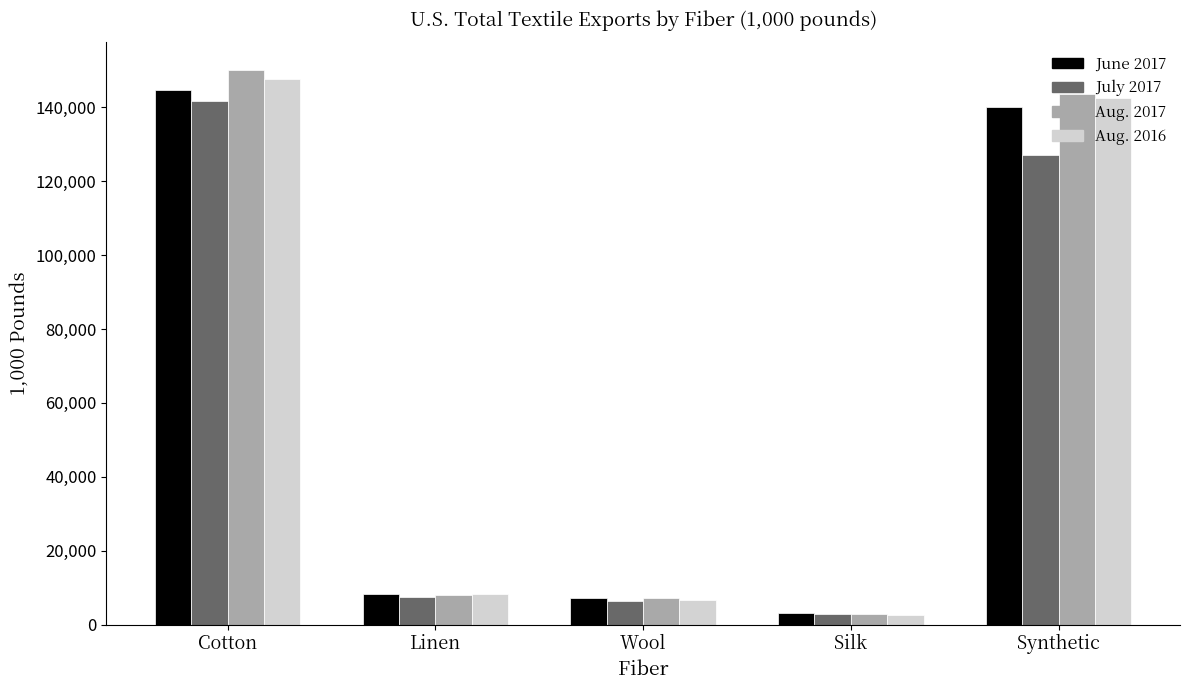

List the series in order of their peak value, lowest first.

July 2017, June 2017, Aug. 2016, Aug. 2017